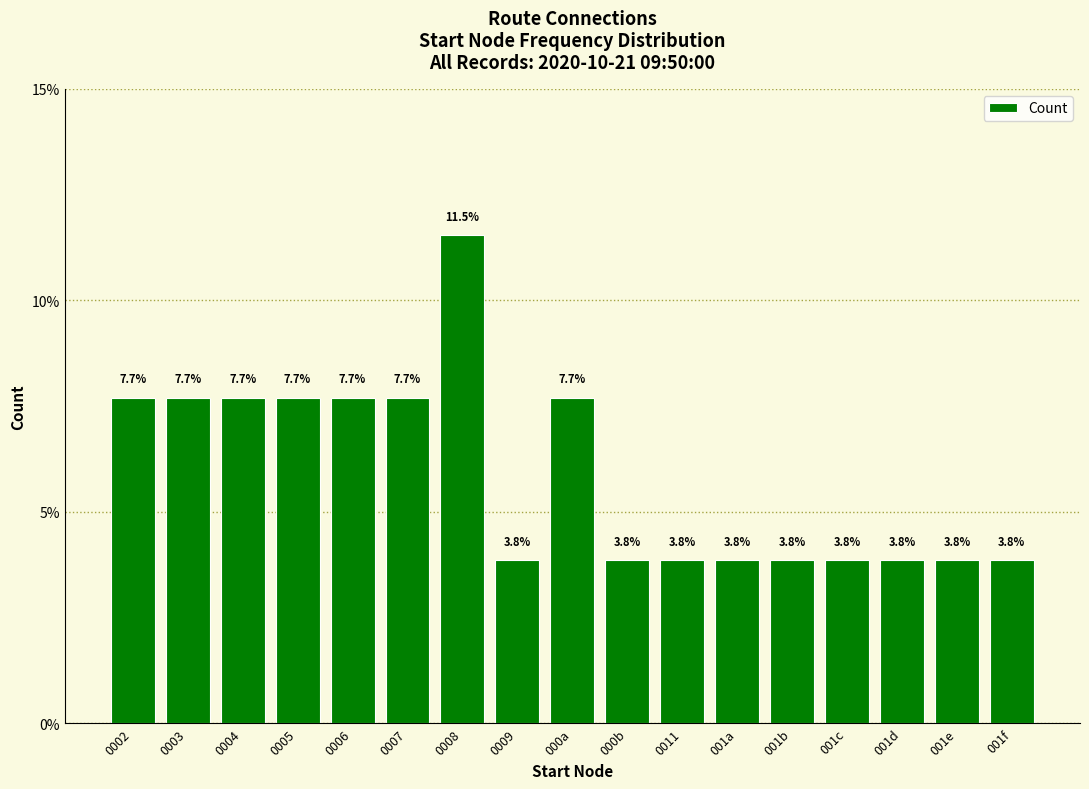

What is the average value?

5.9